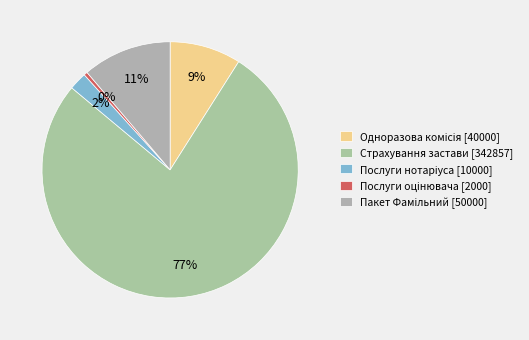

Rank the categories by value from highest to lowest.

Страхування застави (за весь строк), Пакет Фамільний (вартість на весь строк), Одноразова комісія за надання кредиту, Послуги нотаріуса, Послуги оцінювача